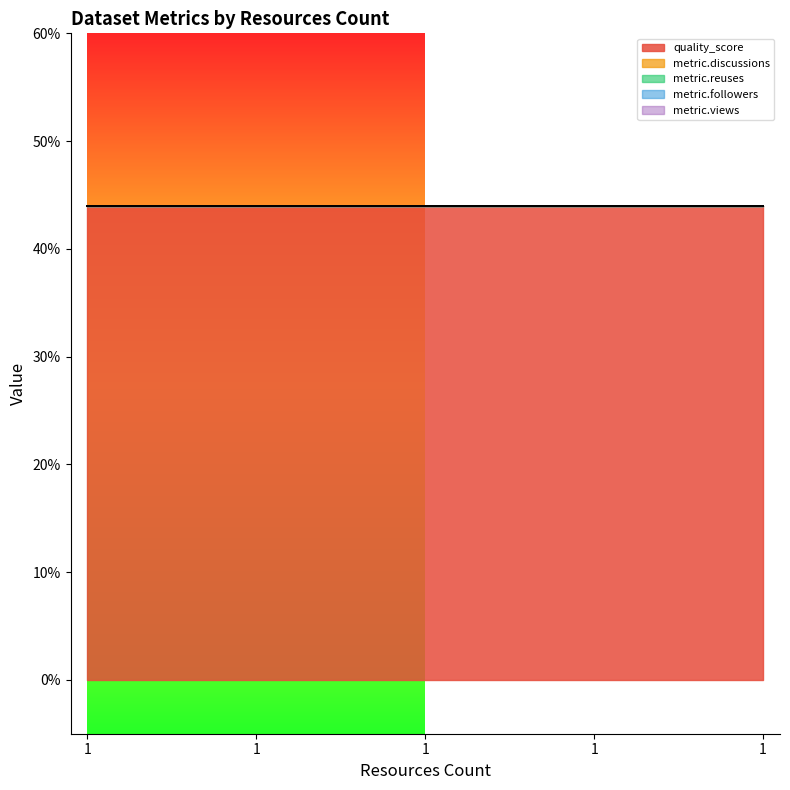

How many distinct data groups are displayed?

5